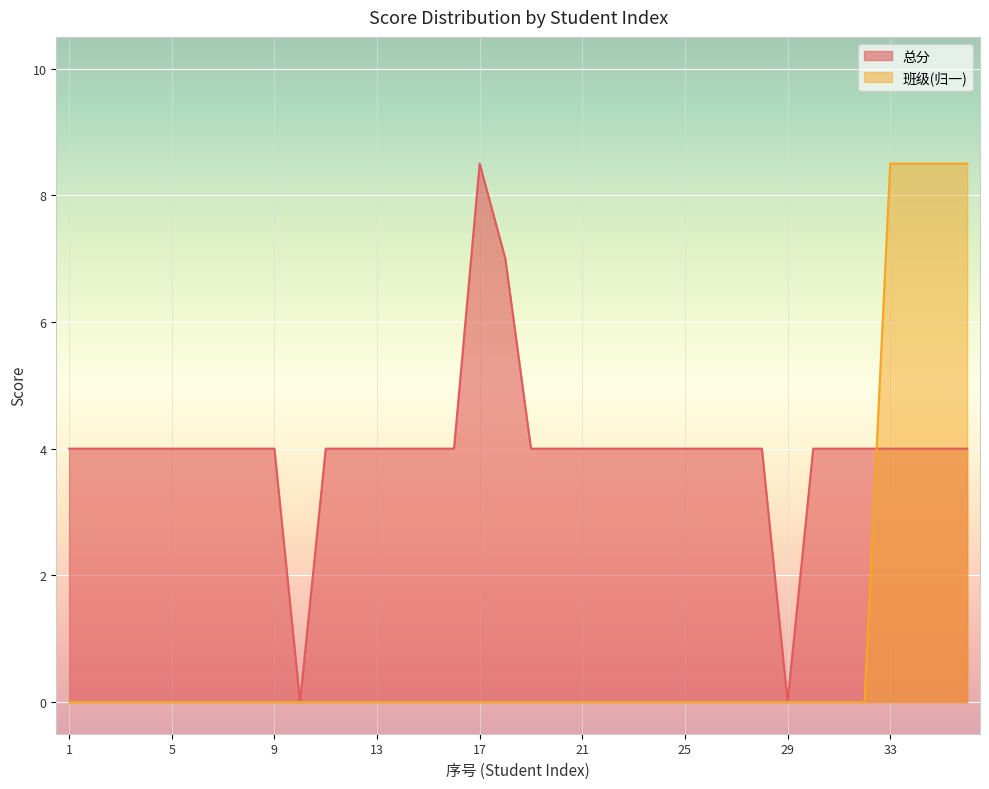

How many lines are shown in the chart?

2